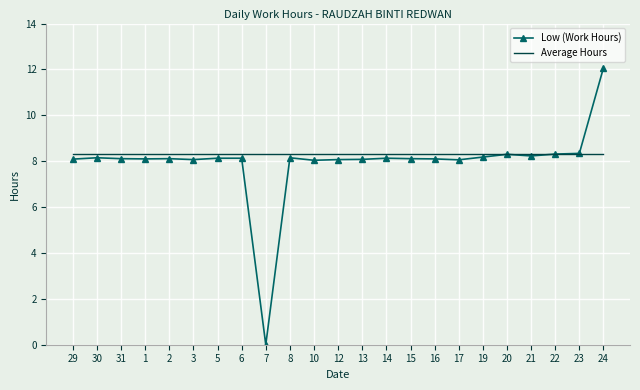

What is the highest value of the Low (Work Hours) series?

12.1